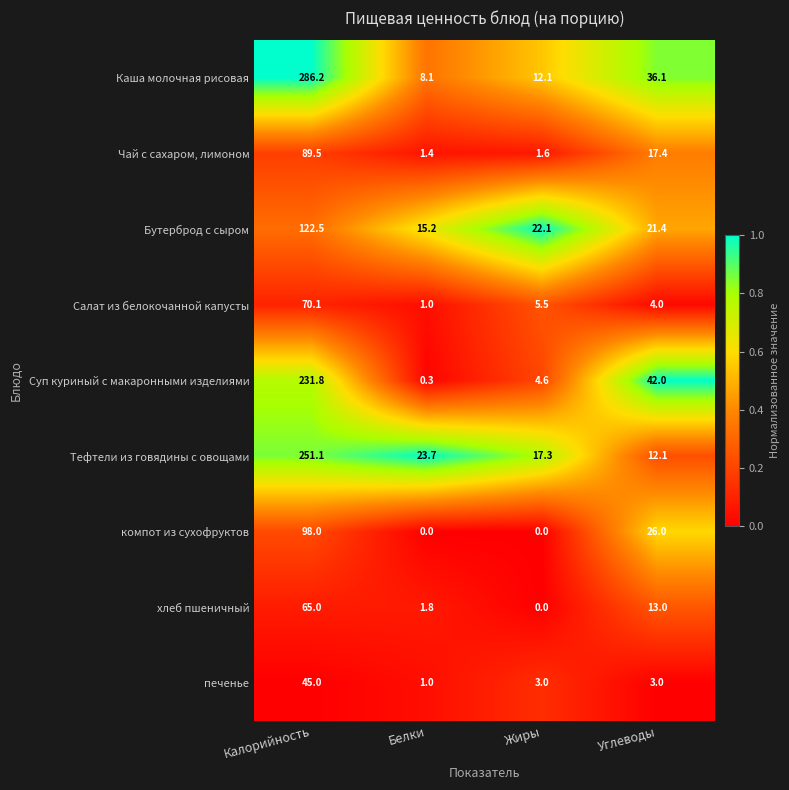

What is the average value of the печенье series?

13.0